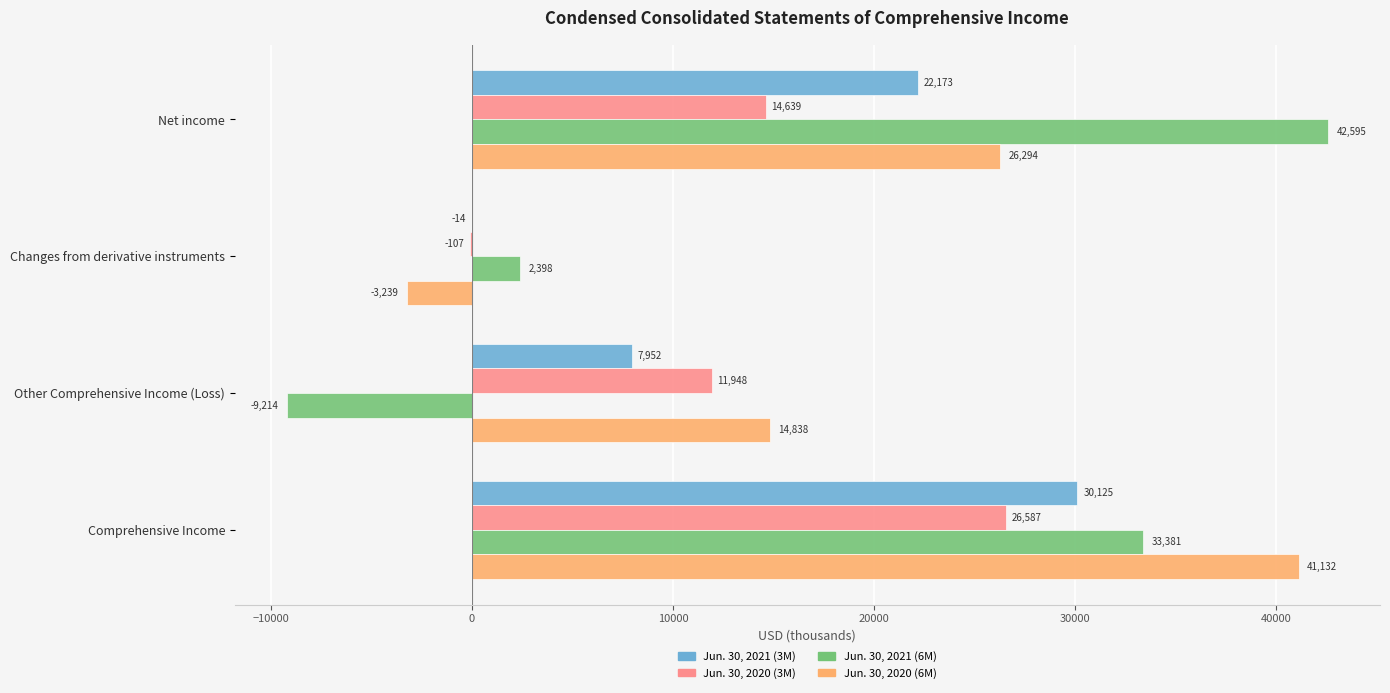

How many categories are shown in the chart?

4